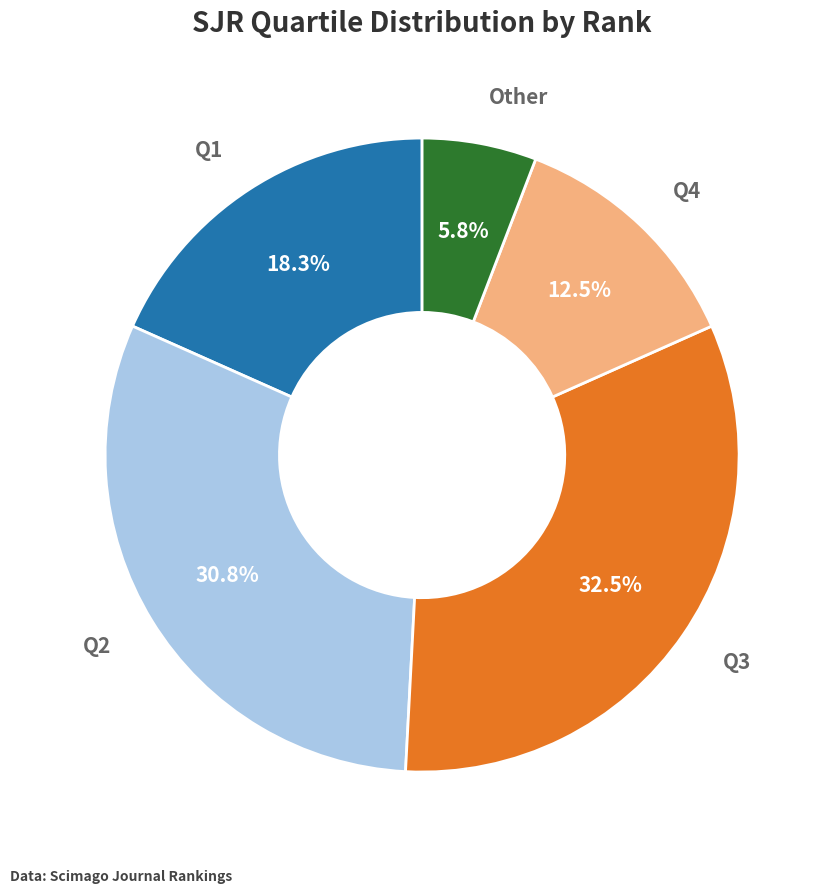

Count the number of slices in the pie.

5